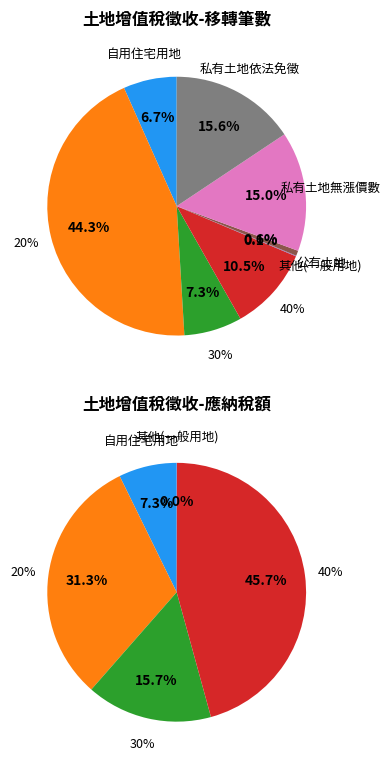

Which category has the smallest portion of the pie?

公有土地